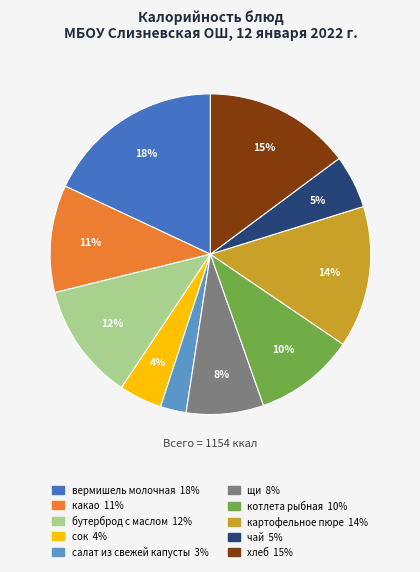

Rank the categories by value from highest to lowest.

вермишель молочная, хлеб, картофельное пюре, бутерброд с маслом, какао, котлета рыбная, щи, чай, сок, салат из свежей капусты